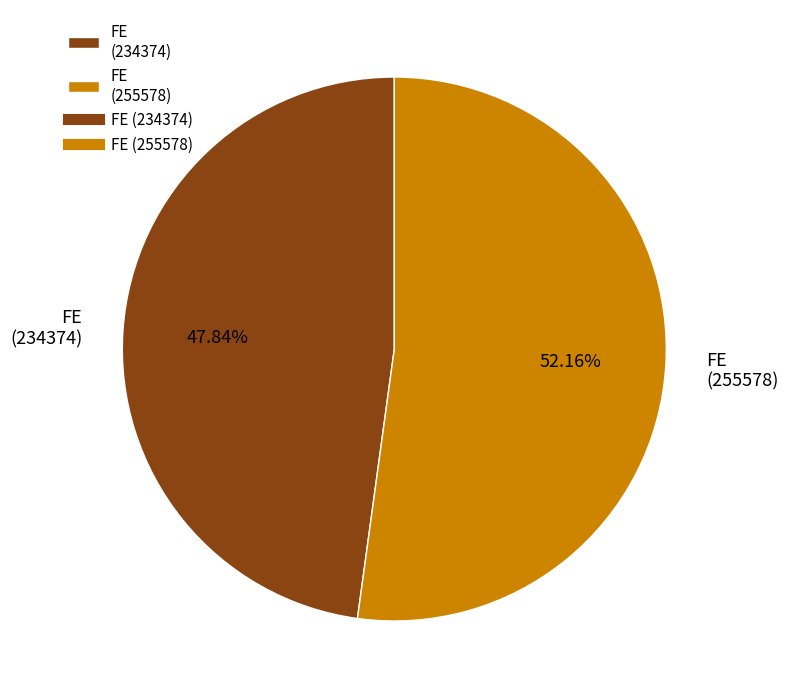

What is the majority slice?

FE (255578)